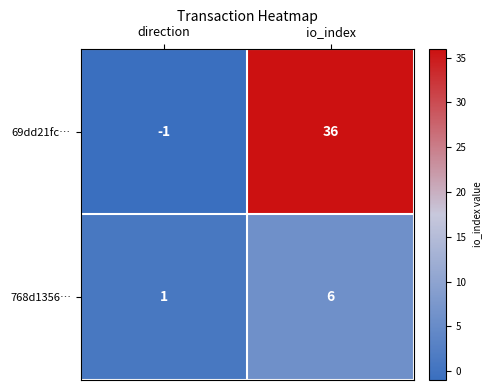

Where is 768d1356… nearest to the value 3?

direction